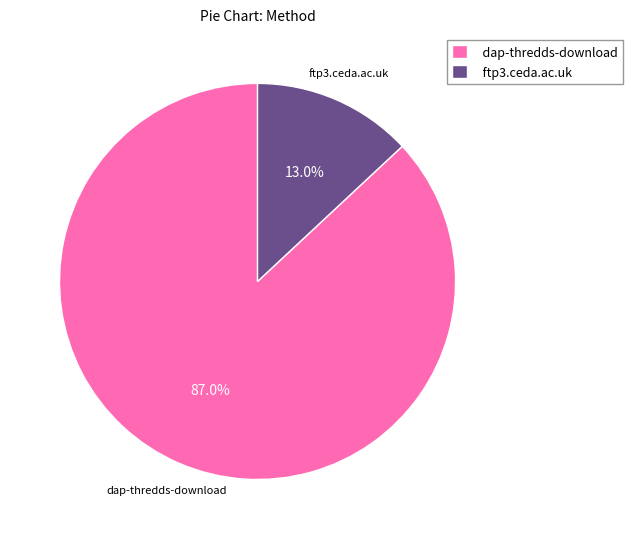

What is the majority slice?

dap-thredds-download